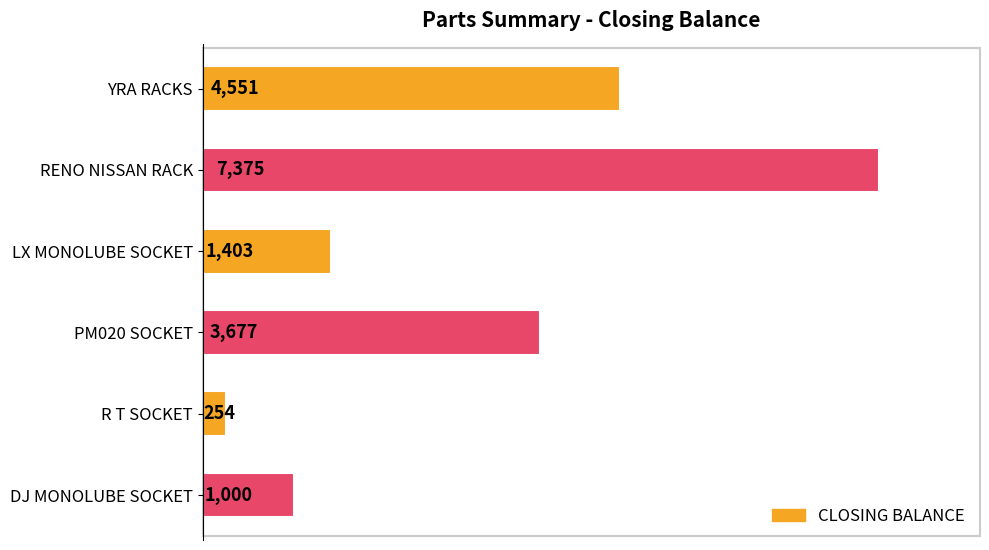

Reading top to bottom, list all the values displayed in this chart.

4551	7375	1403	3677	254	1000